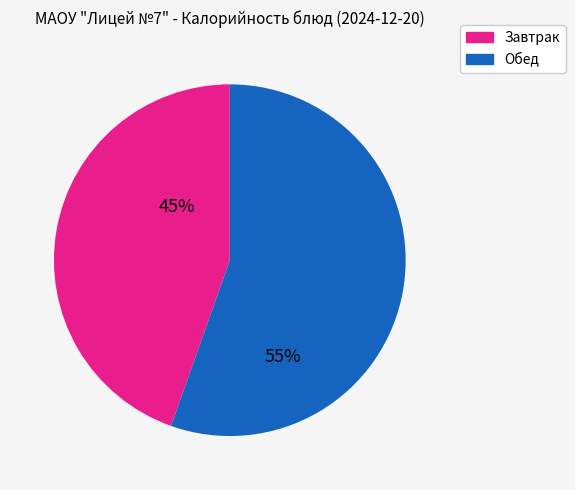

Does any single category account for the majority?

Yes